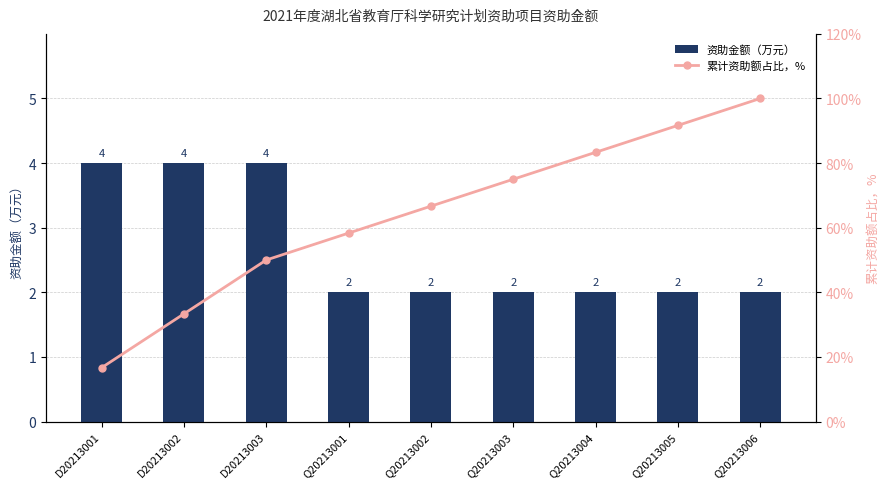

What is the difference between the maximum and minimum values in the 资助金额（万元） series?

2